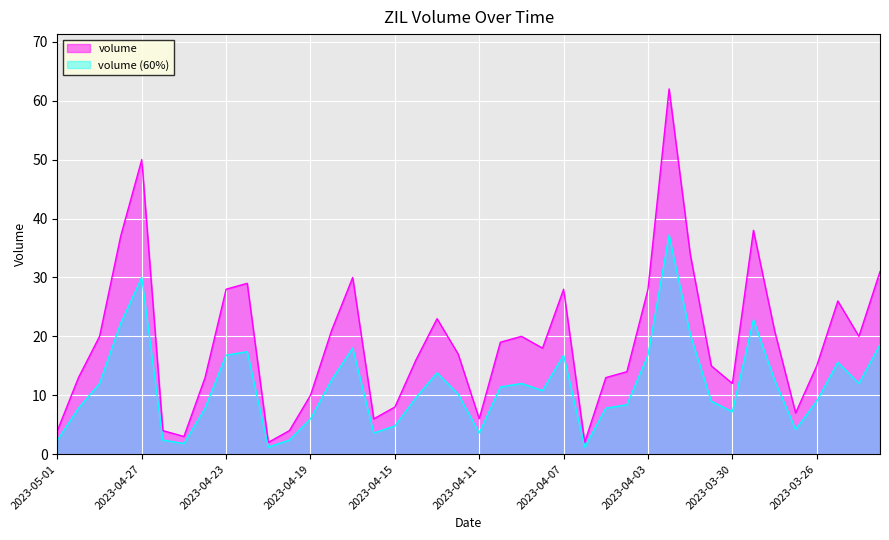

Where does the data first go above 18?

2023-04-29